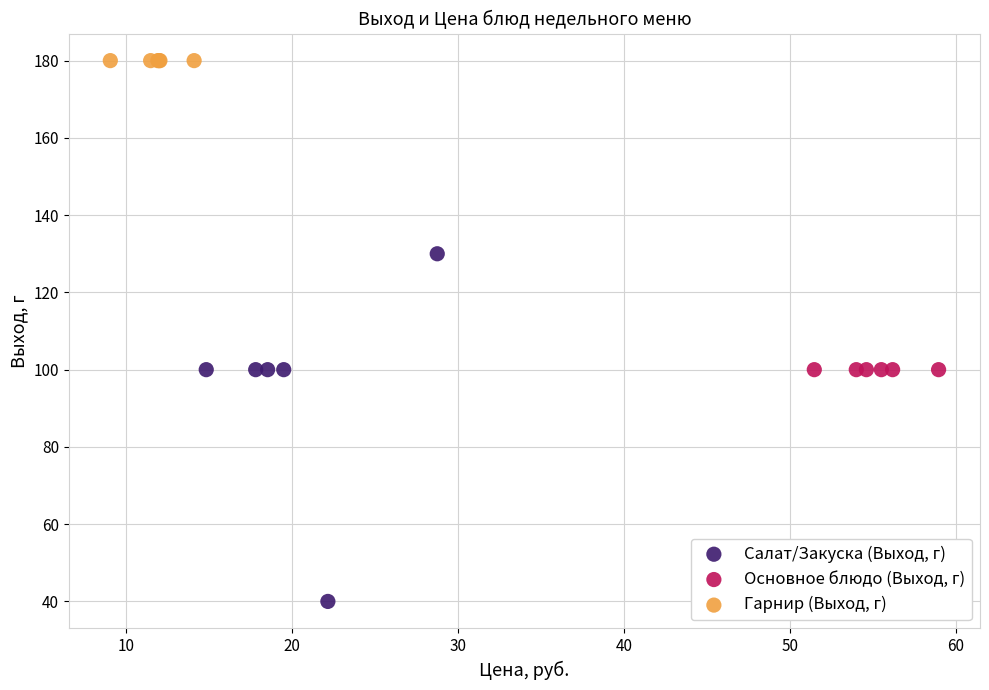

Which series contains the highest Y value?

Гарнир (Выход, г)